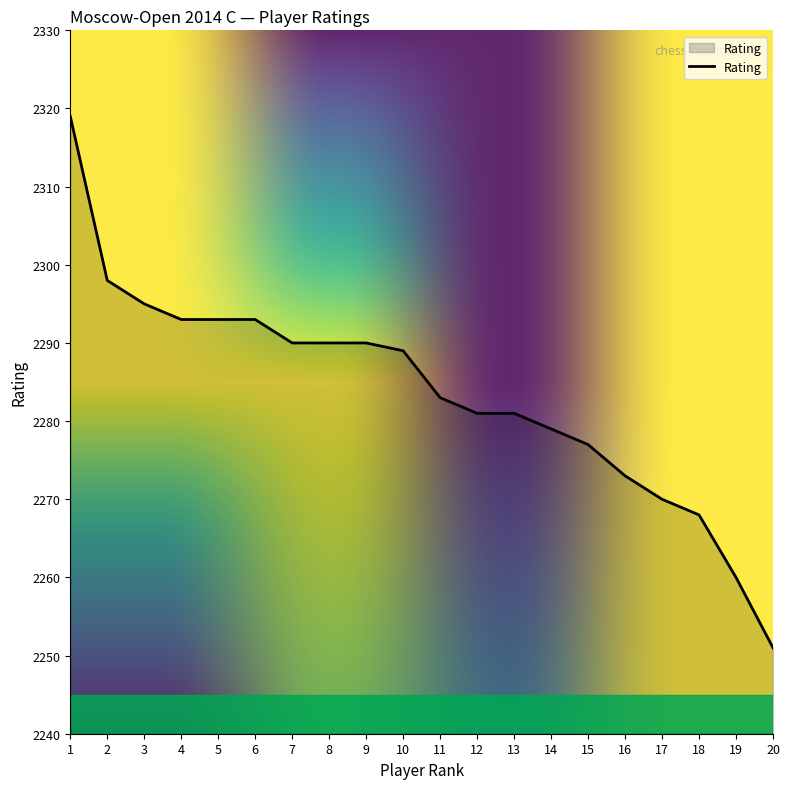

Reading left to right, list all the values displayed in this chart.

2319	2298	2295	2293	2293	2293	2290	2290	2290	2289	2283	2281	2281	2279	2277	2273	2270	2268	2260	2251